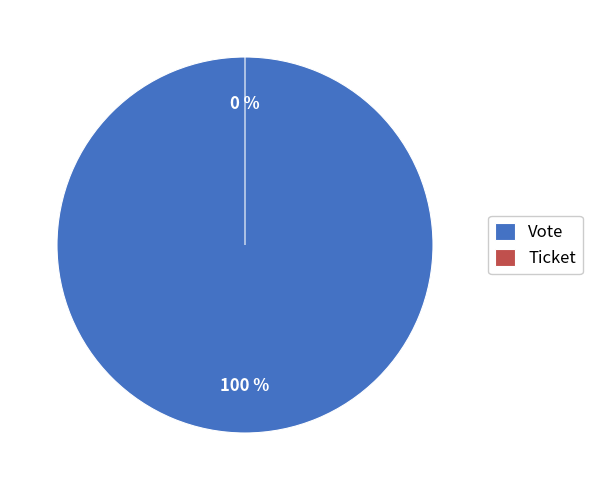

Does Vote account for over 50% of the chart?

Yes